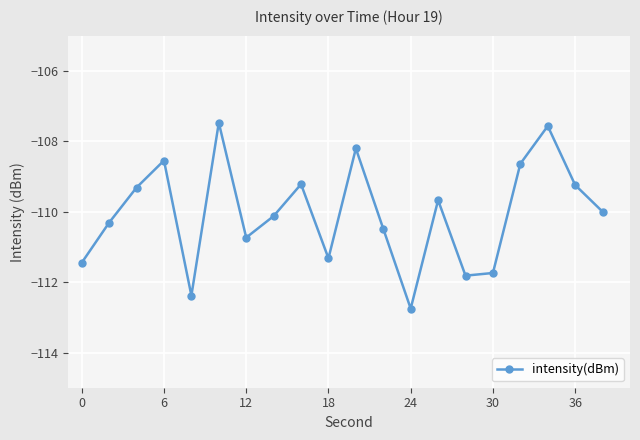

What is the value of the 9th point from the left?

-109.2